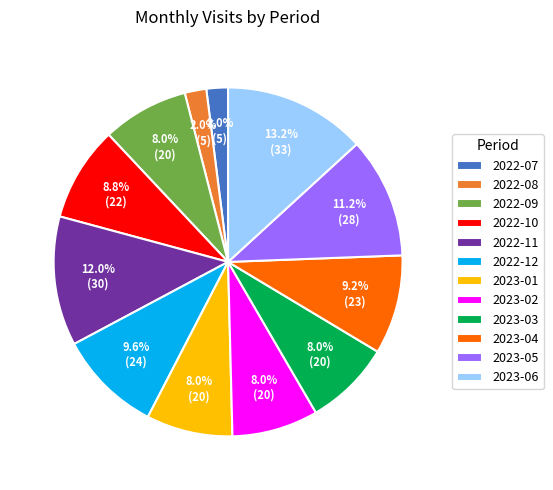

What is the ratio of the value at 2023-02 to the value at 2022-10?

0.9